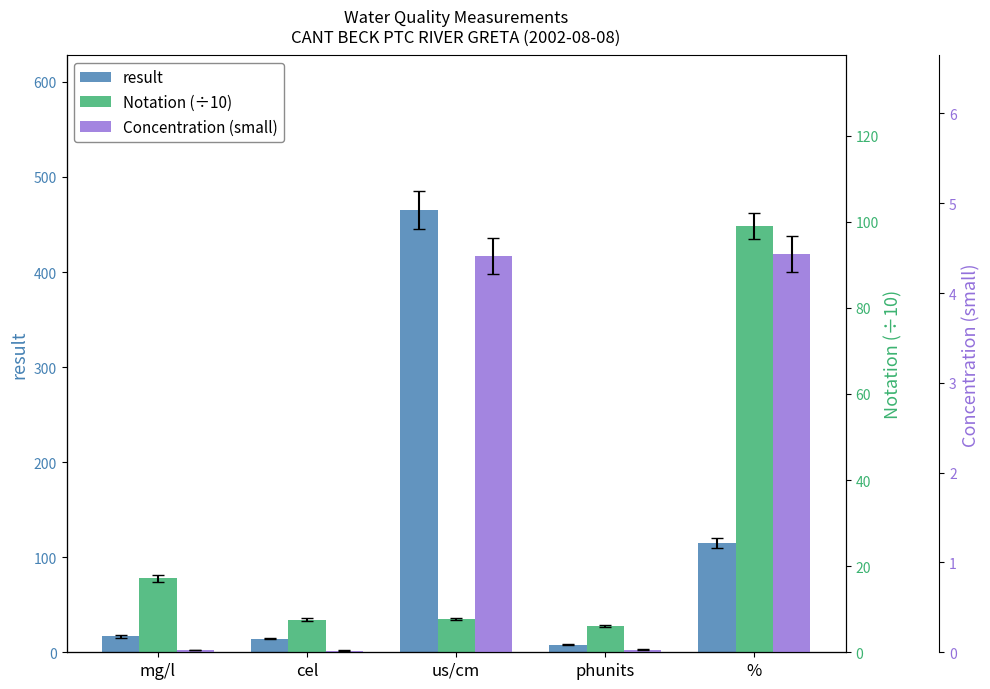

Which category has the highest value in the Concentration (small) series?

%